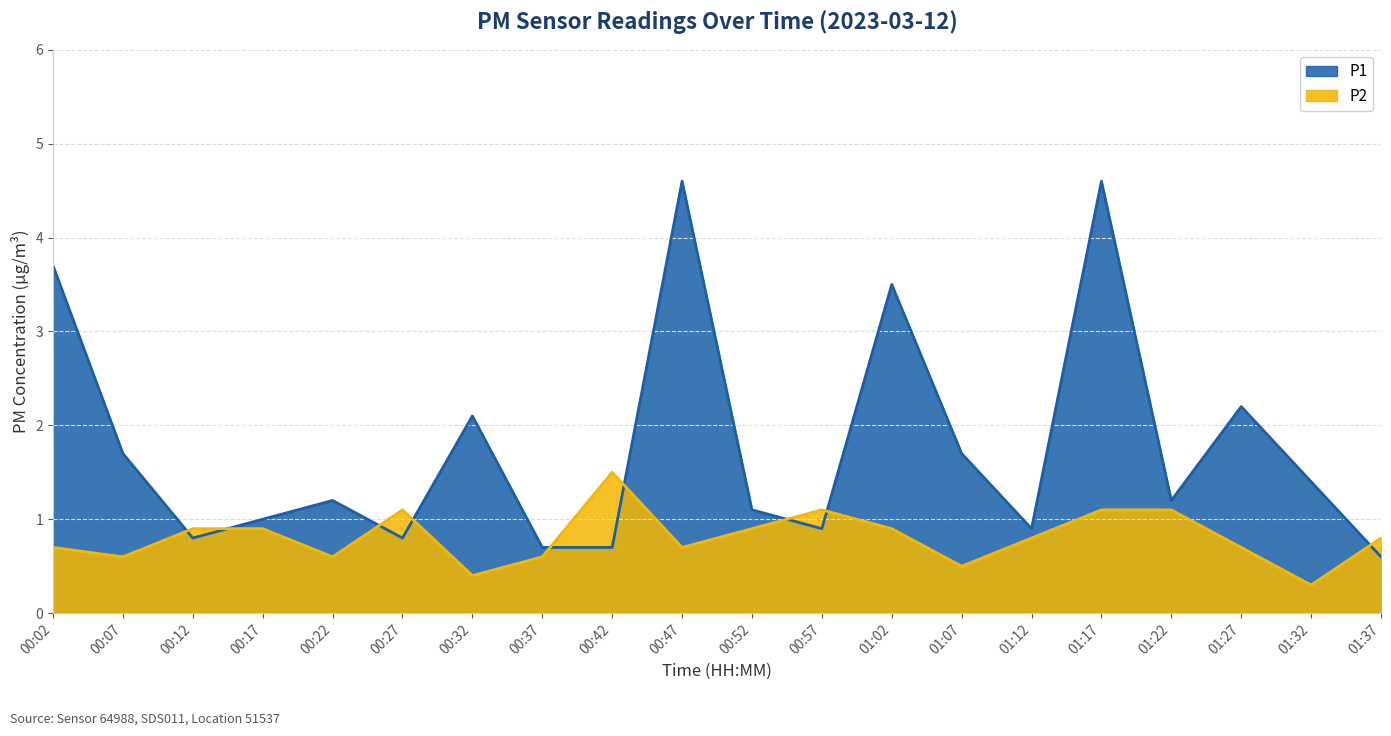

What is the total value across all series at 00:47?

5.3